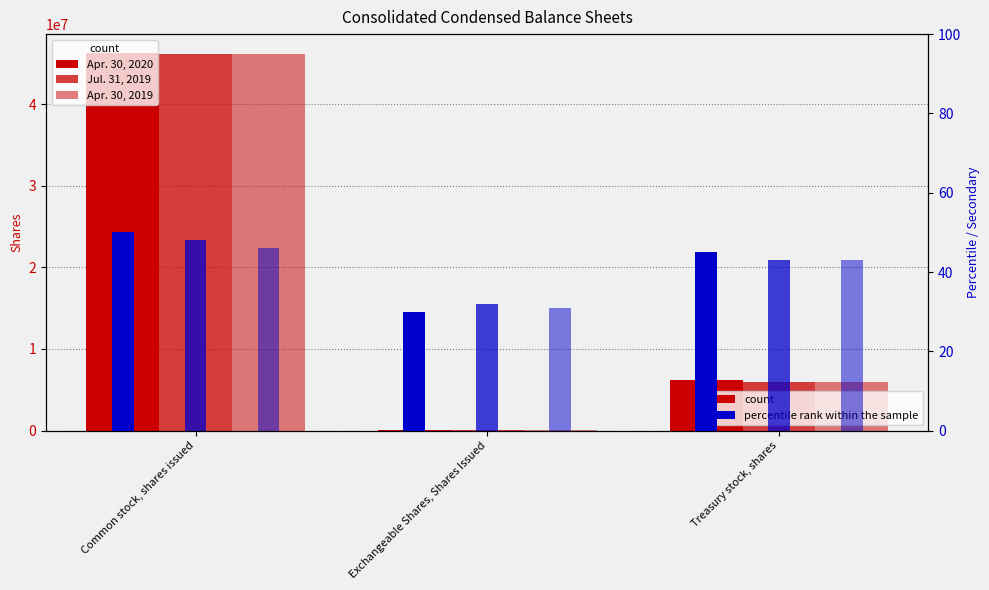

Rank the series at Treasury stock, shares from lowest to highest value.

secondary Jul. 2019, secondary Apr. 2019, secondary Apr. 2020, Jul. 31, 2019, Apr. 30, 2019, Apr. 30, 2020